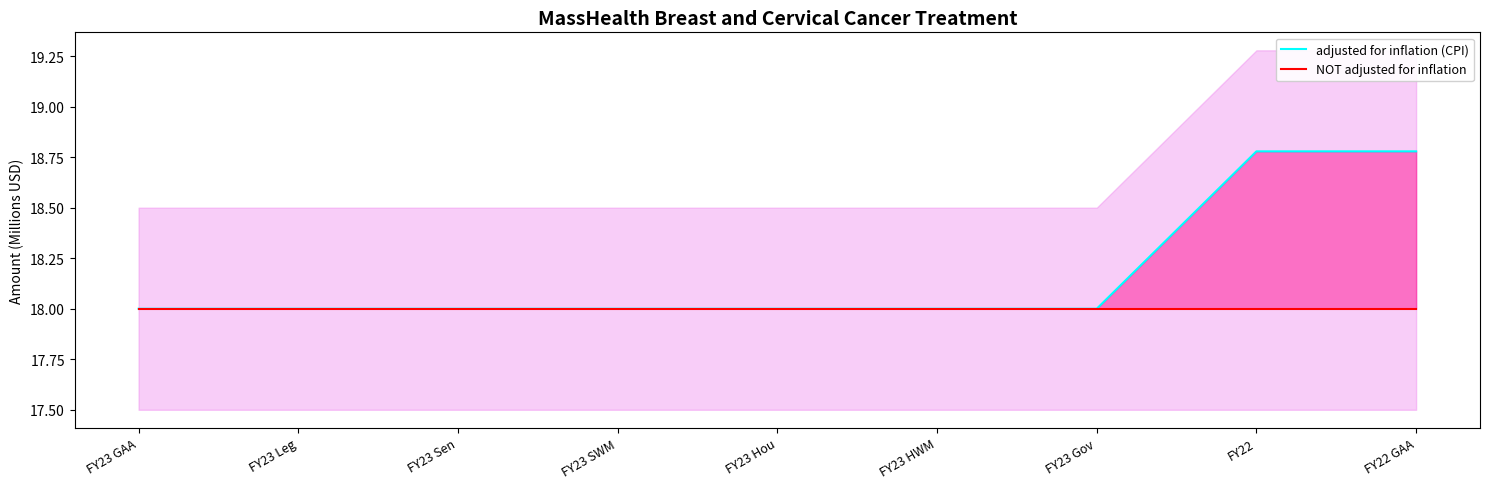

What is the approximate value of NOT adjusted for inflation at FY23 GAA?

18.0